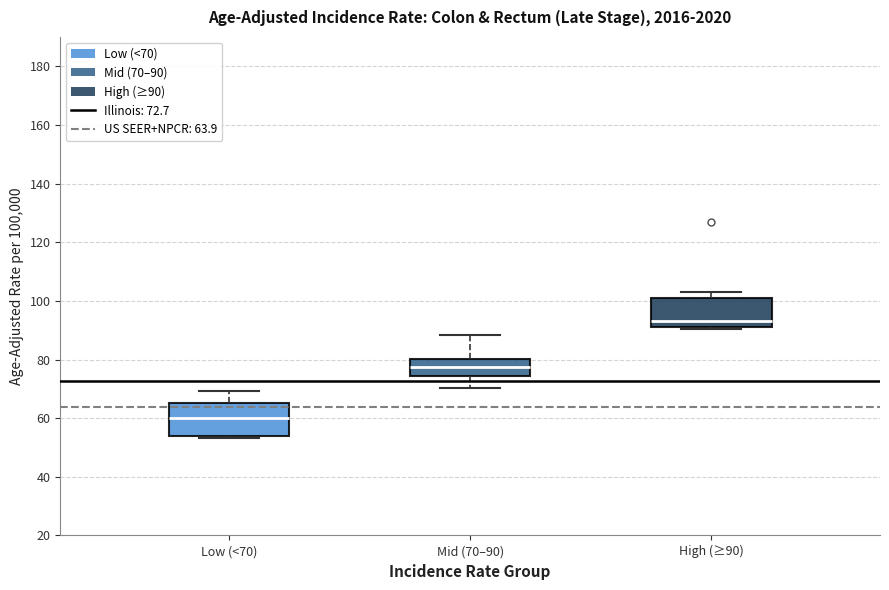

Which box has the highest median line?

High (≥90)